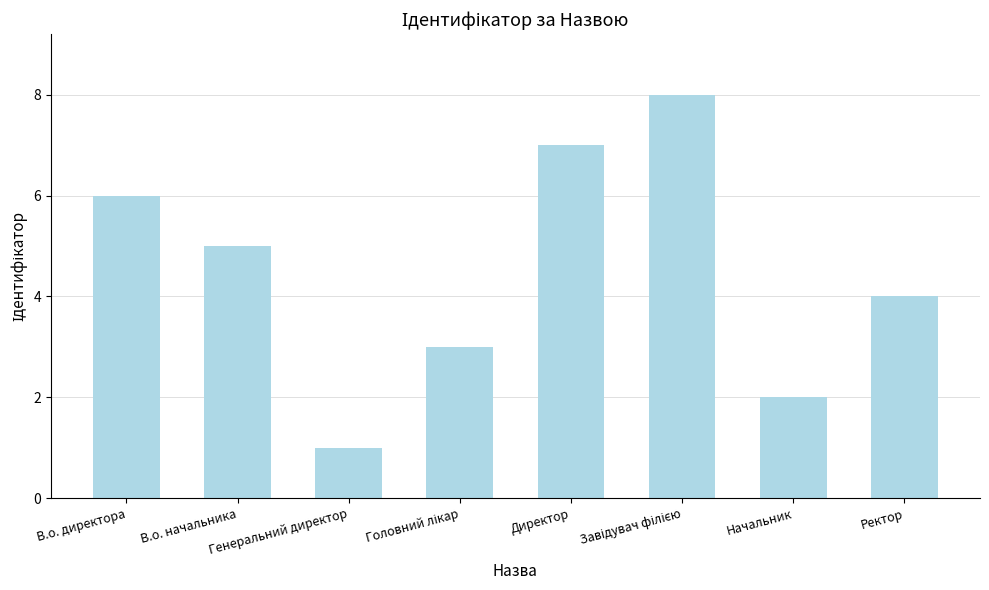

What is the sum of all values?

36